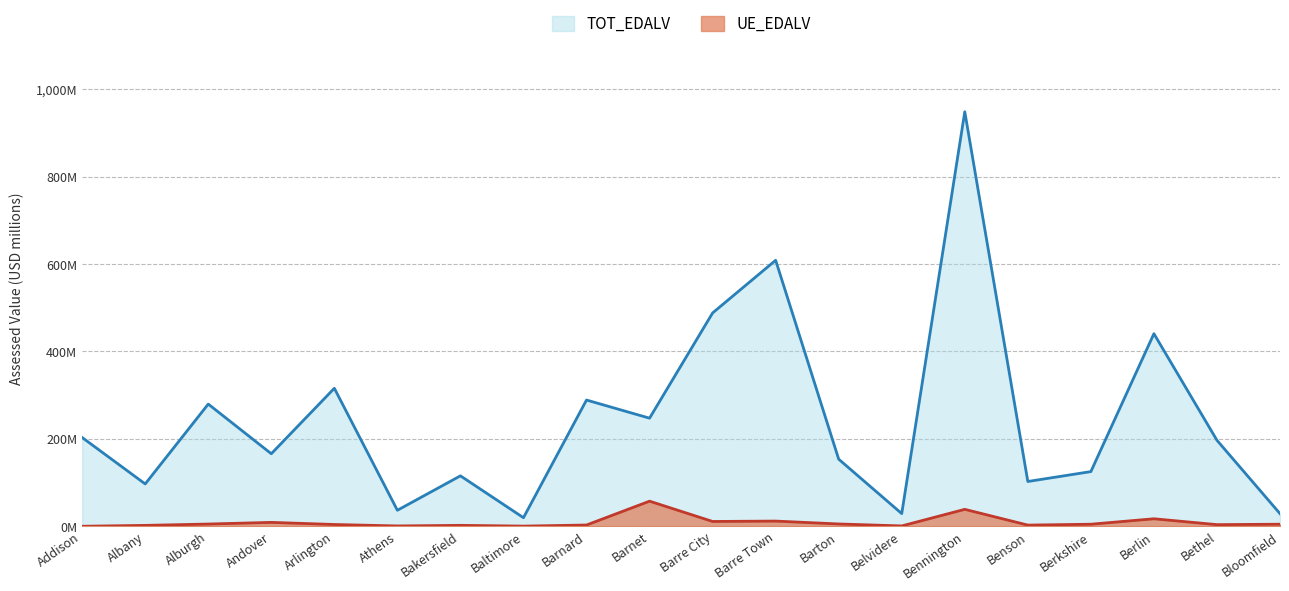

Is it true that UE_EDALV (billions) equals 2.7 at Barton?

False